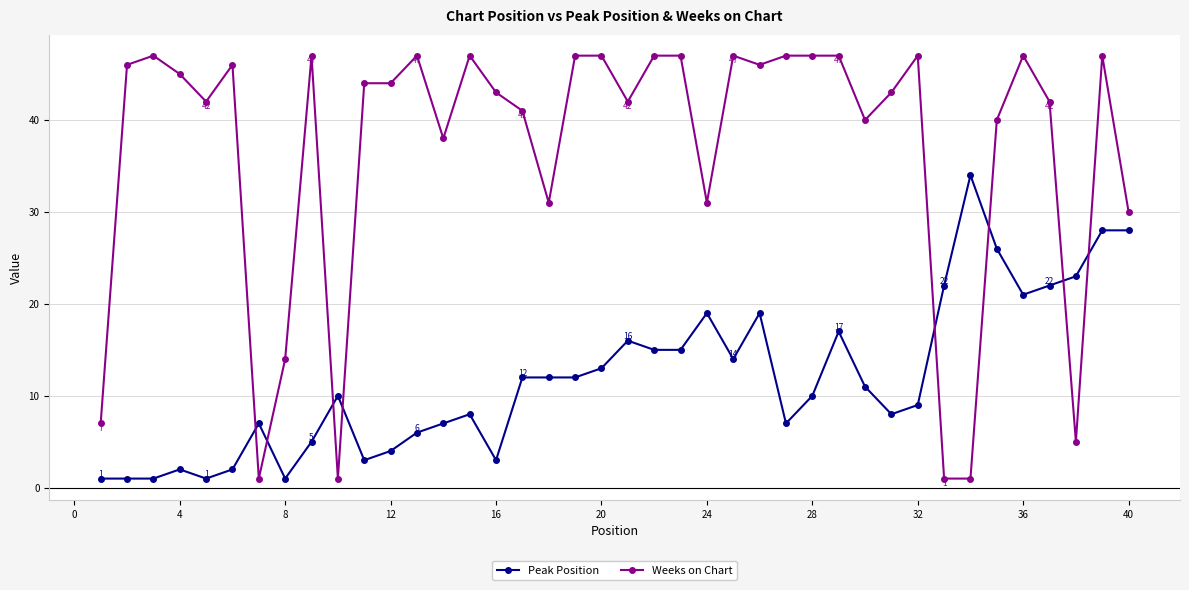

What is the average value of the Weeks on Chart series?

37